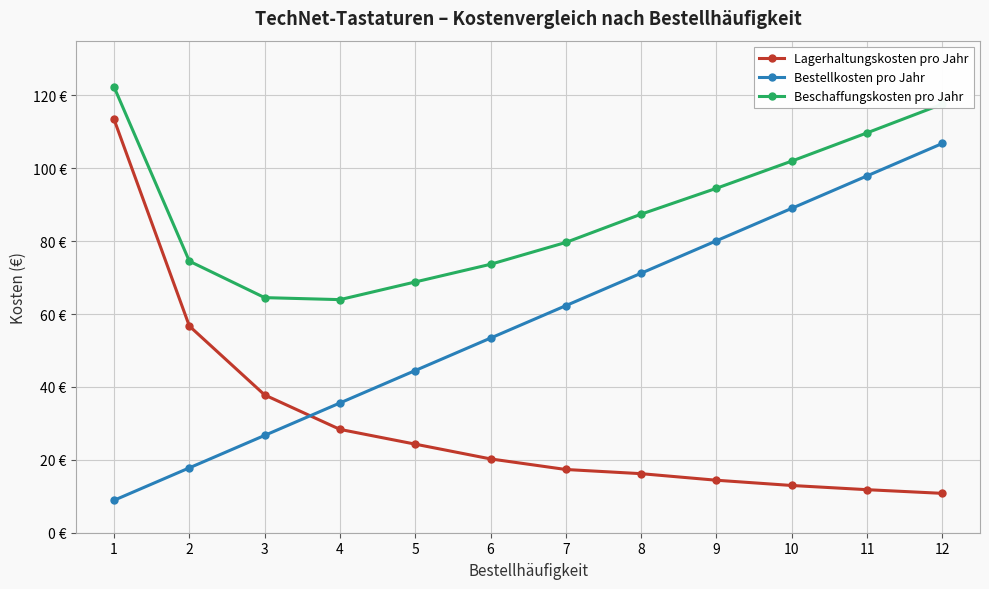

Is this an area chart (filled region under the line)?

No